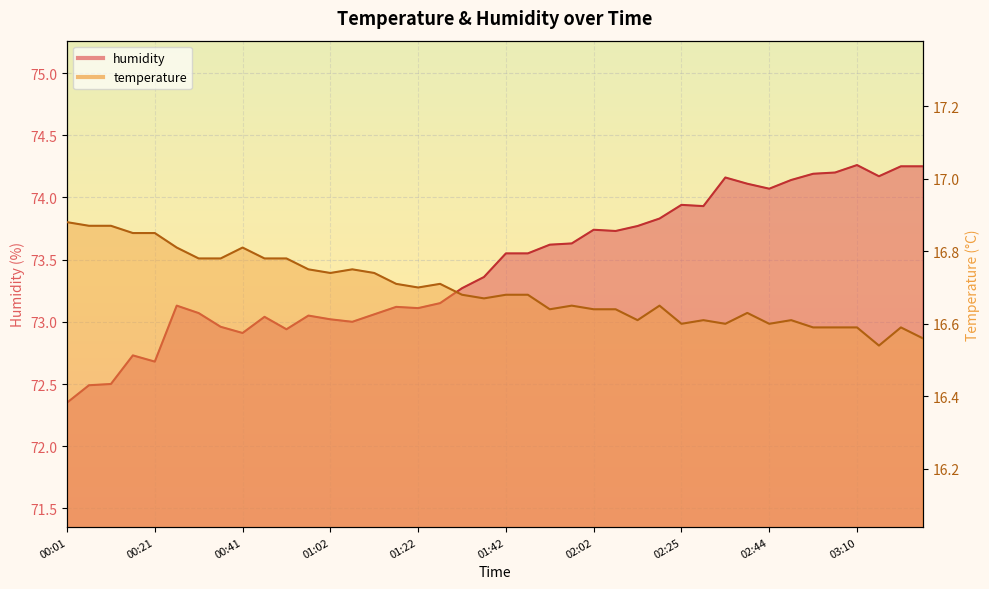

True or false: humidity and temperature cross at least once.

False